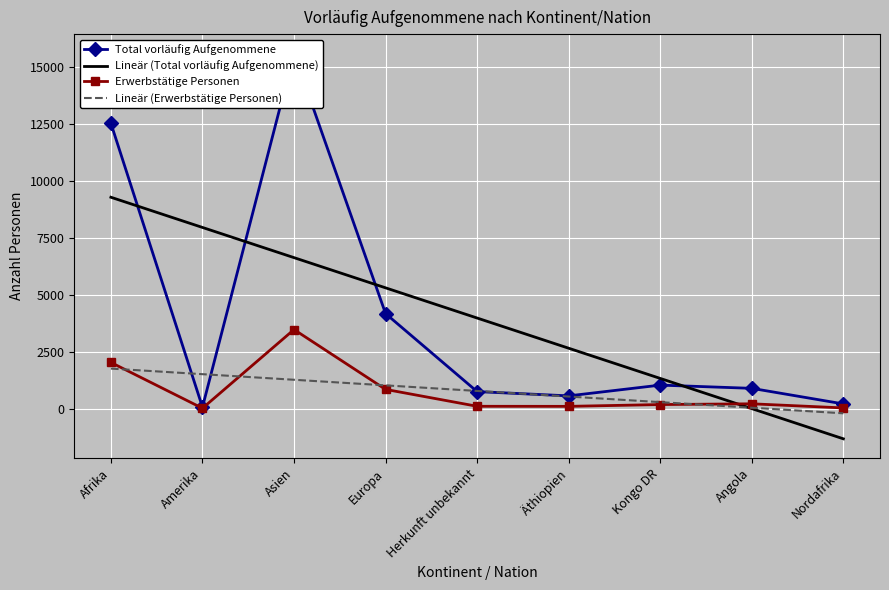

At which label does Erwerbstätige Personen first exceed 175?

Afrika